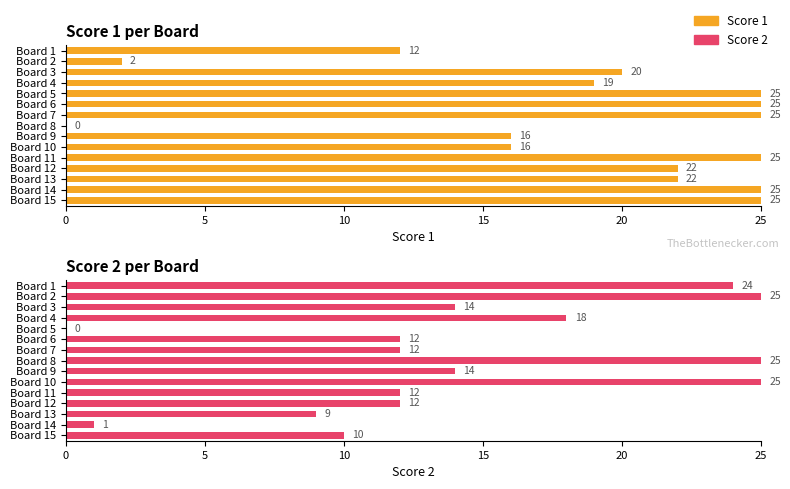

What is the difference between the second highest and second lowest values in the Score 2 series?

24